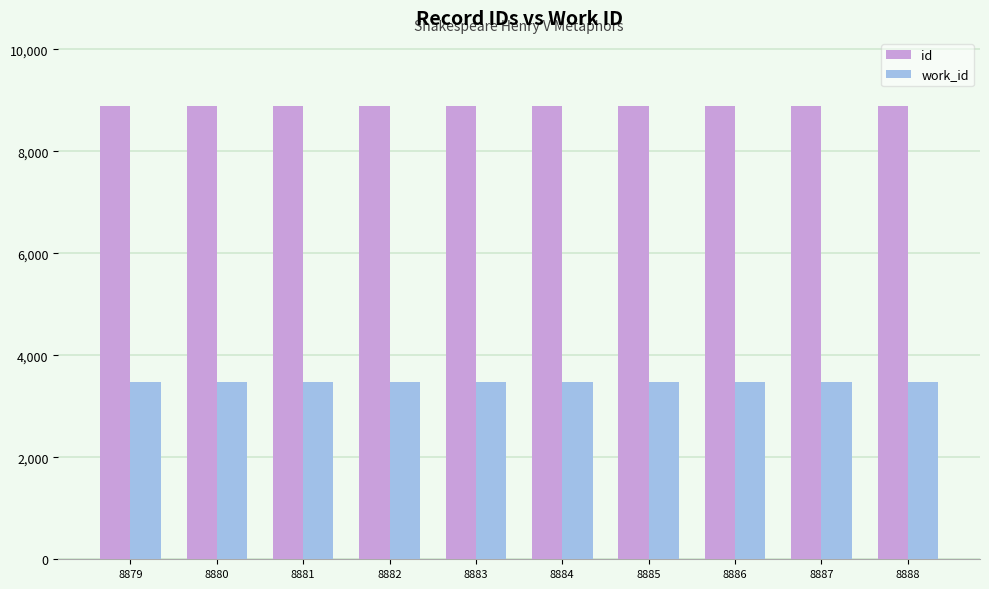

What are all the series names shown in the legend?

id, work_id